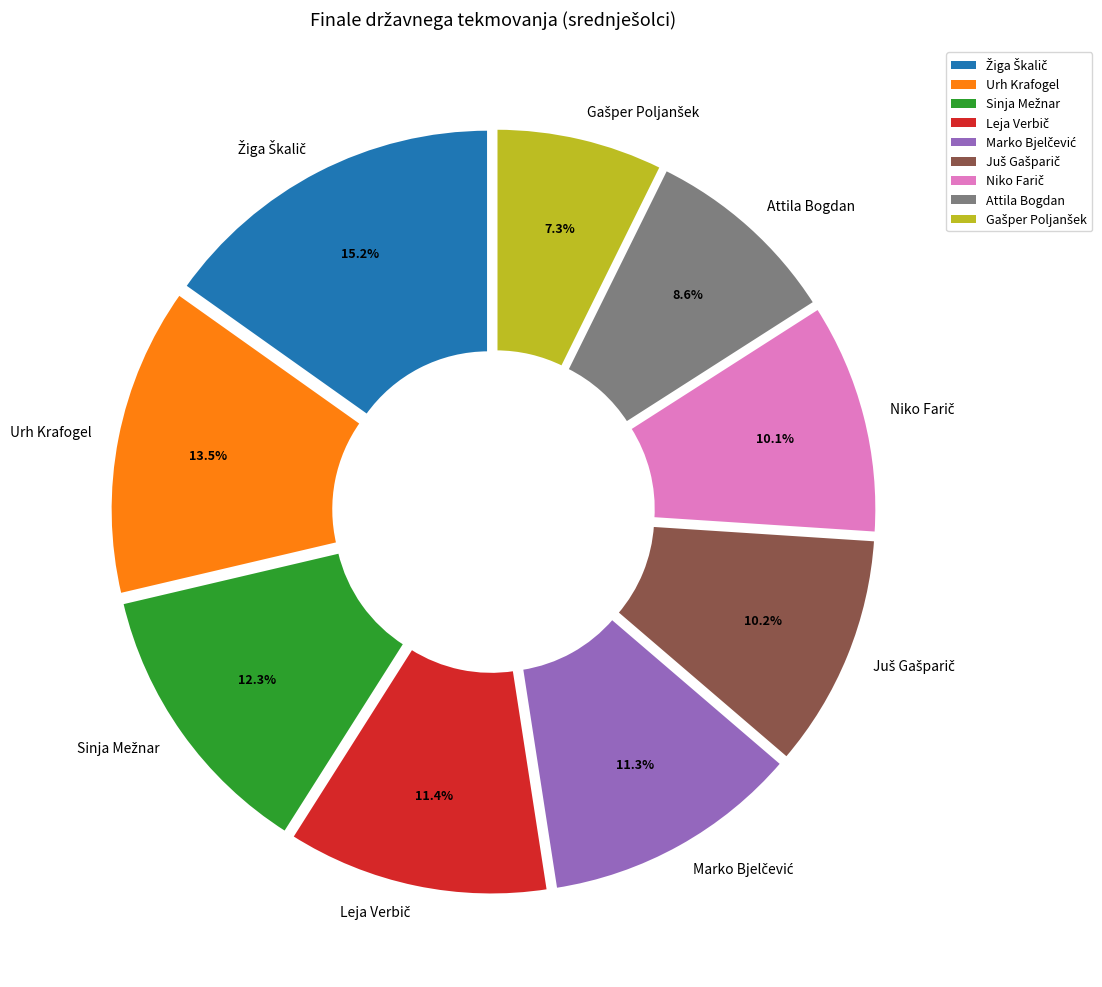

Is there a majority slice in this chart?

No